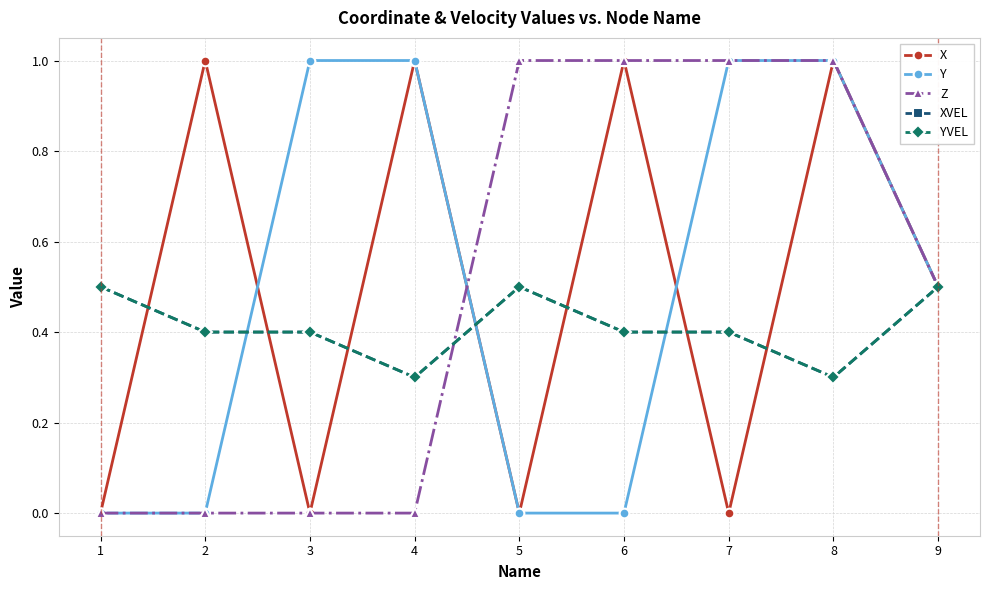

Which series ends up on top after the final intersection of Y and YVEL?

Y